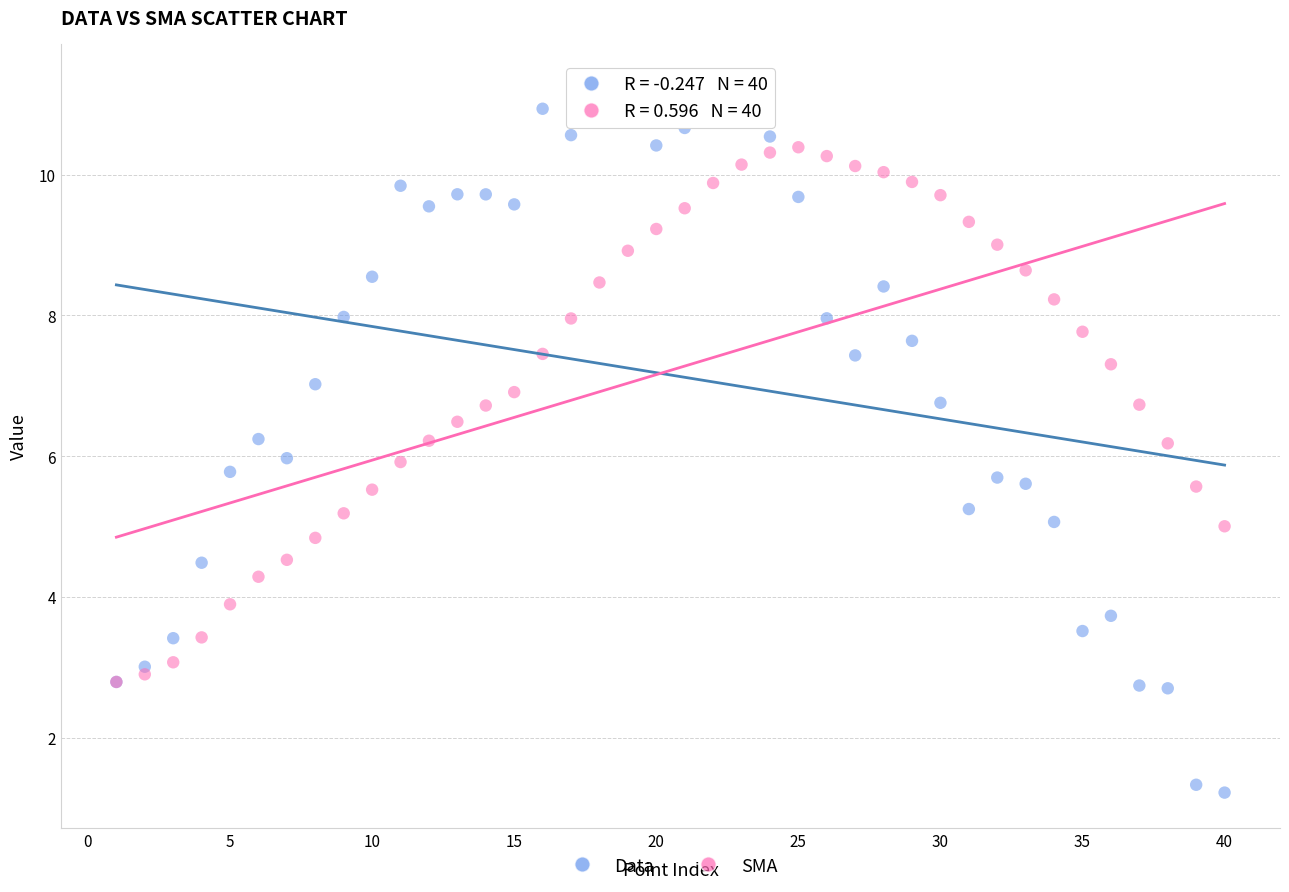

What are all the series names shown in the legend?

Data, SMA